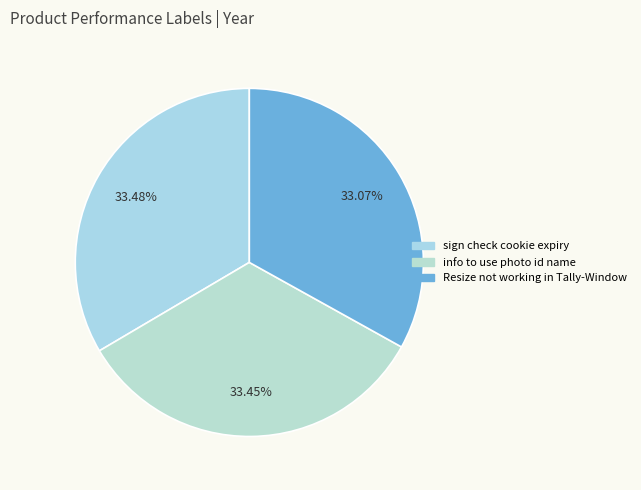

What percentage do Resize not working in Tally-Window and sign check cookie expiry together represent?

66.6%